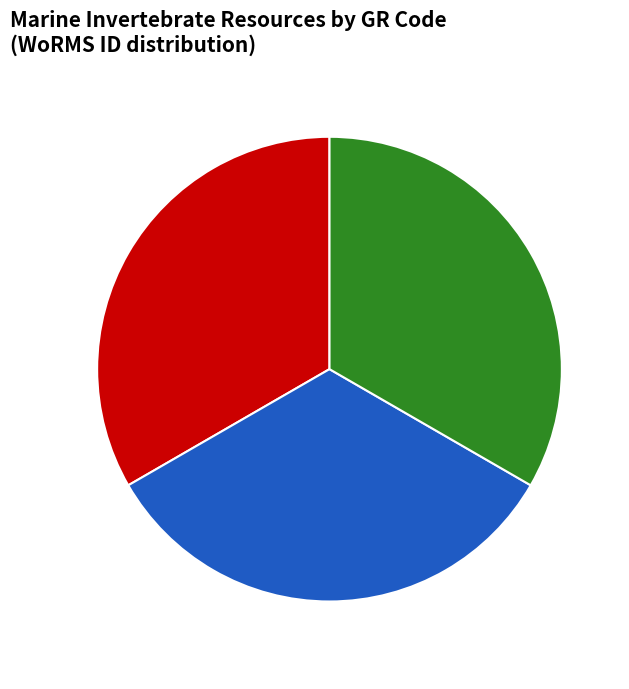

Do EMR028 and EMR027 together represent more than half of the pie?

Yes